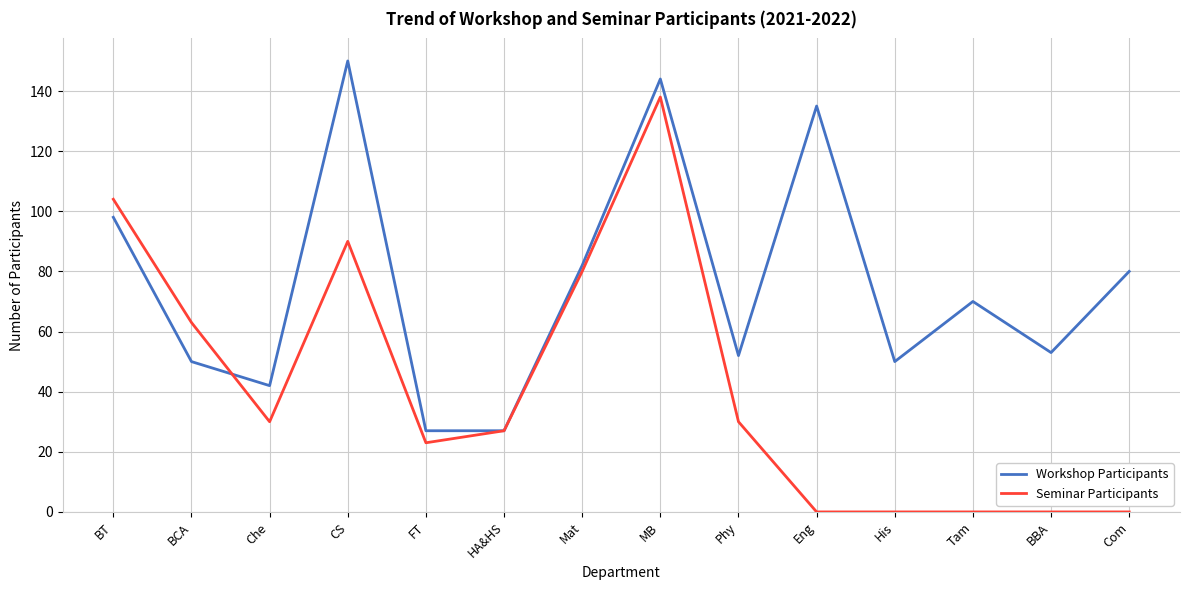

What value does the Workshop Participants series have at MB, to the nearest 5?

145